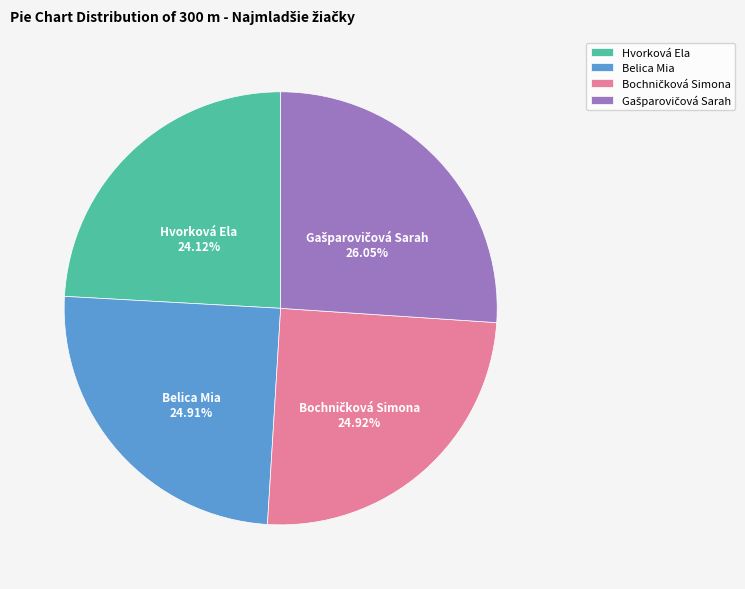

Between Belica Mia and Hvorková Ela, which is larger?

Belica Mia